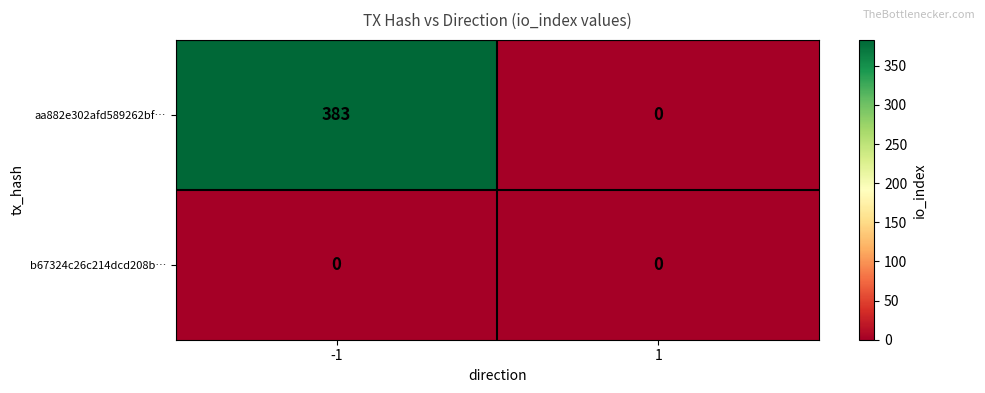

Reading left to right, extract all data points from this chart.

aa882e302afd589262bf…: -1=383	1=0
b67324c26c214dcd208b…: -1=0	1=0